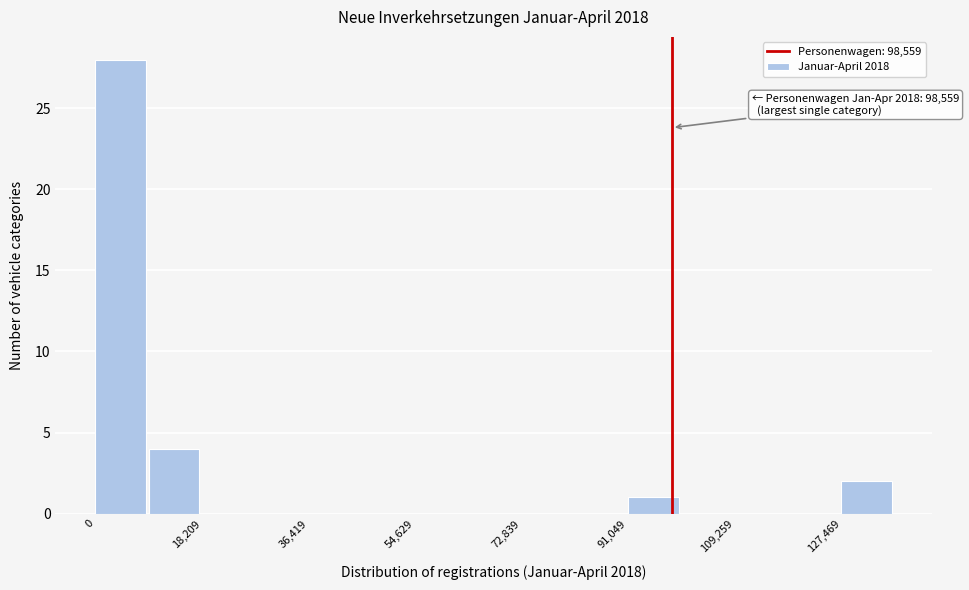

Which range on the x-axis has the tallest bar?

0 to 10000